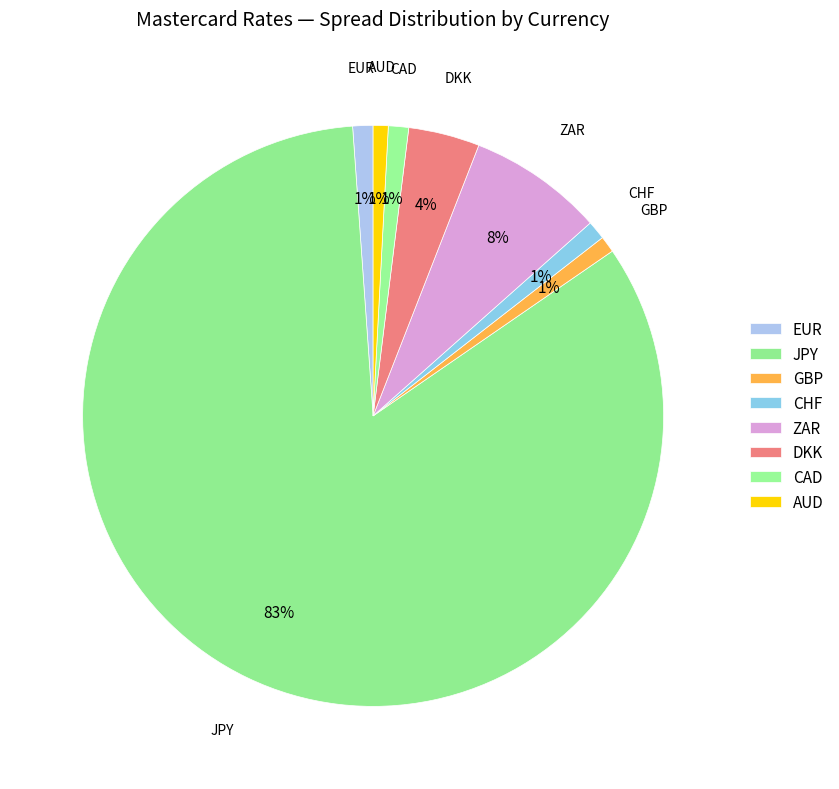

How many slices are in this pie chart?

8